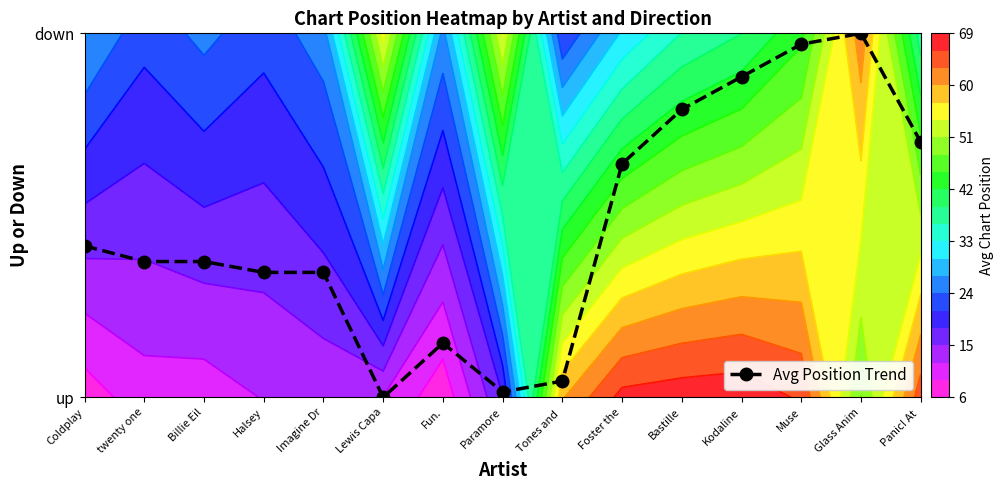

Is it true that the value at Imagine Dr is 0.5?

False